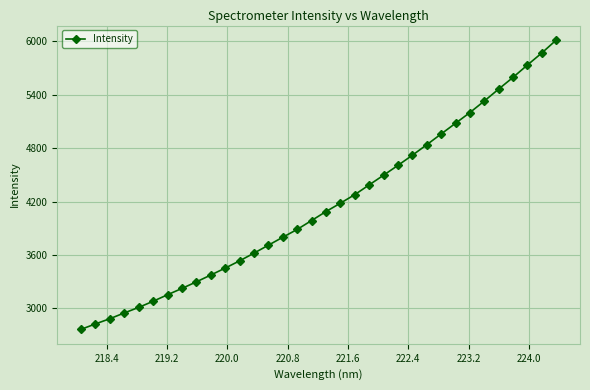

What is the value of the 28th point from the left?

5201.4